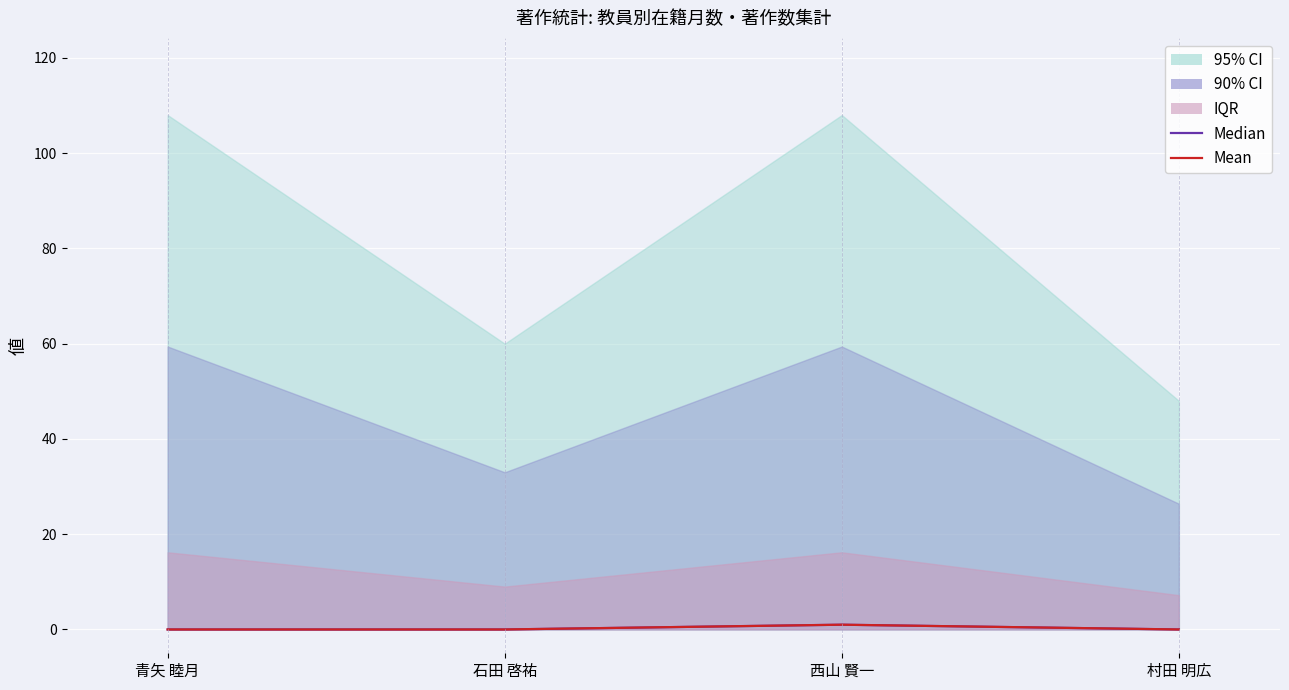

What is the sum of the Median values at 石田 啓祐 and 西山 賢一?

1